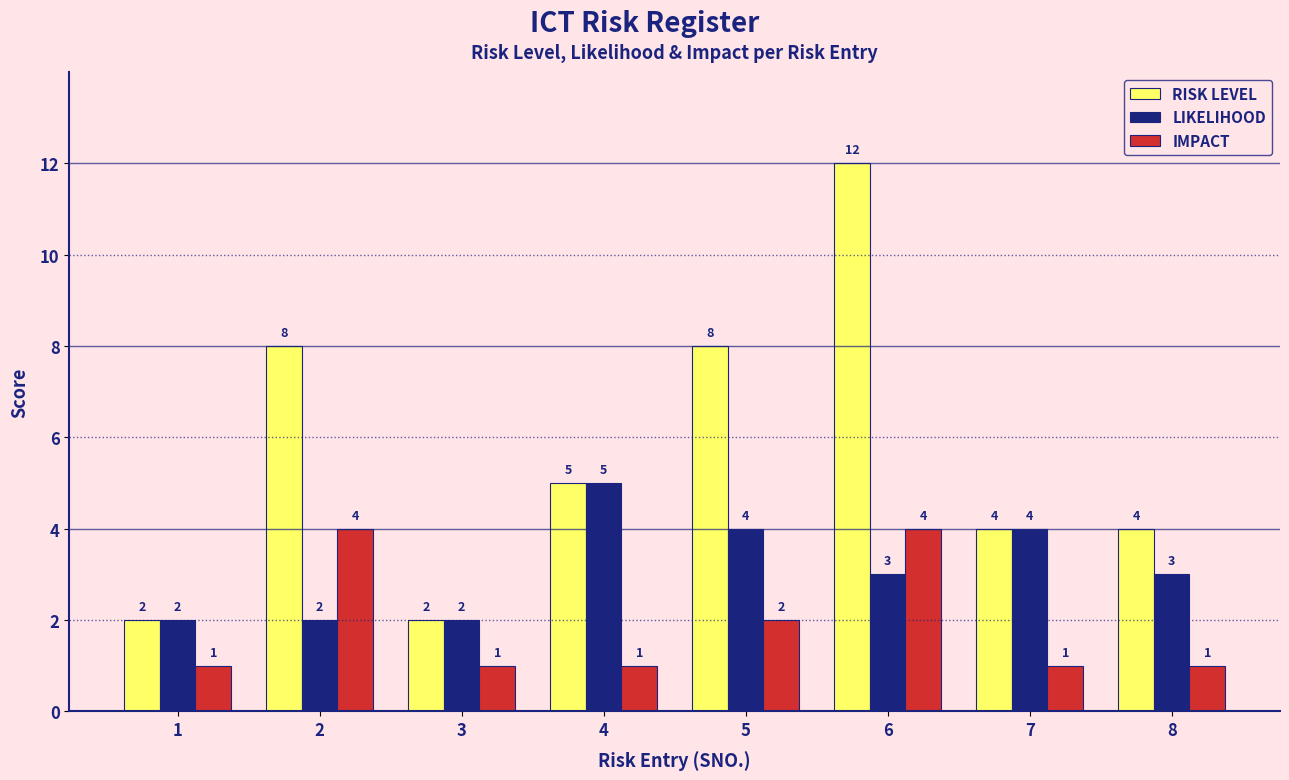

Reading left to right, extract all data points from this chart.

RISK LEVEL: 2	8	2	5	8	12	4	4
LIKELIHOOD: 2	2	2	5	4	3	4	3
IMPACT: 1	4	1	1	2	4	1	1